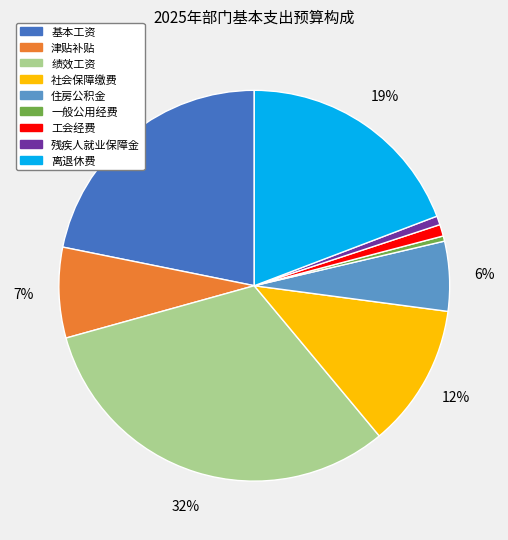

Between 社会保障缴费 and 津贴补贴, which is larger?

社会保障缴费